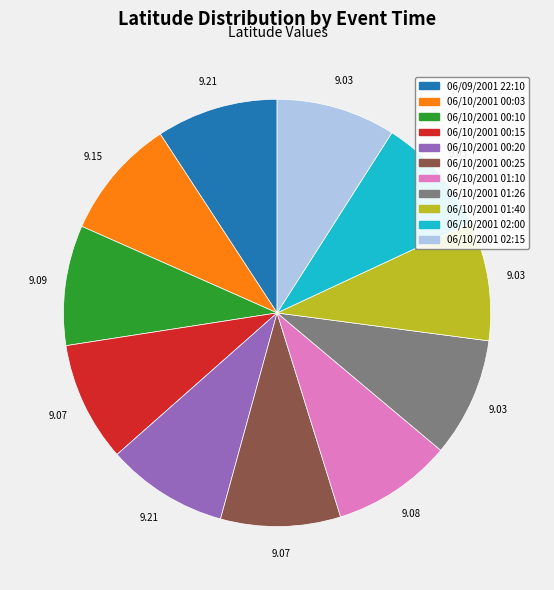

How many slices are in this pie chart?

11